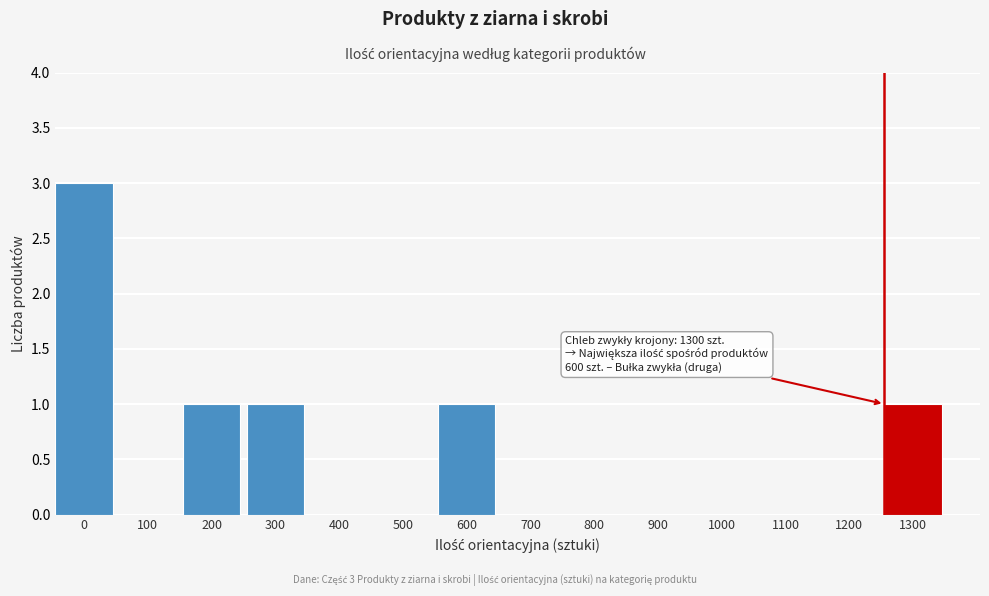

Reading left to right, what are all the values shown in this chart?

0=3	100=0	200=1	300=1	400=0	500=0	600=1	700=0	800=0	900=0	1000=0	1100=0	1200=0	1300=1